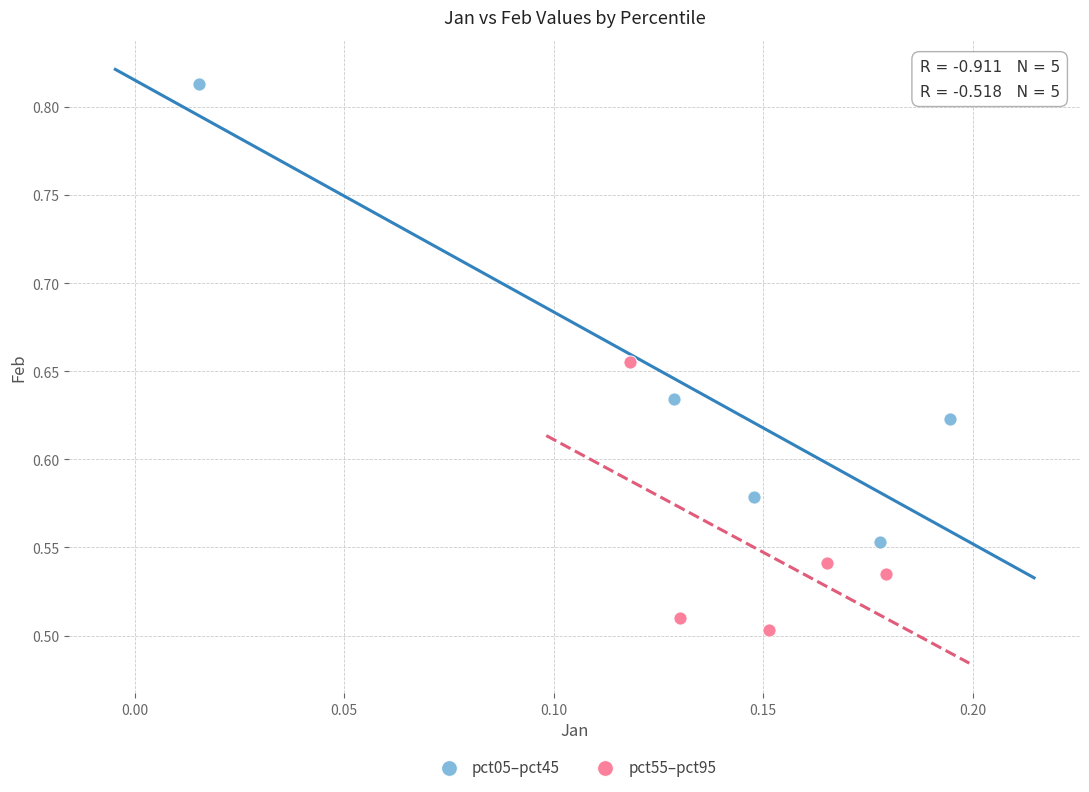

Which series has the largest Y range (max minus min)?

pct05–pct45